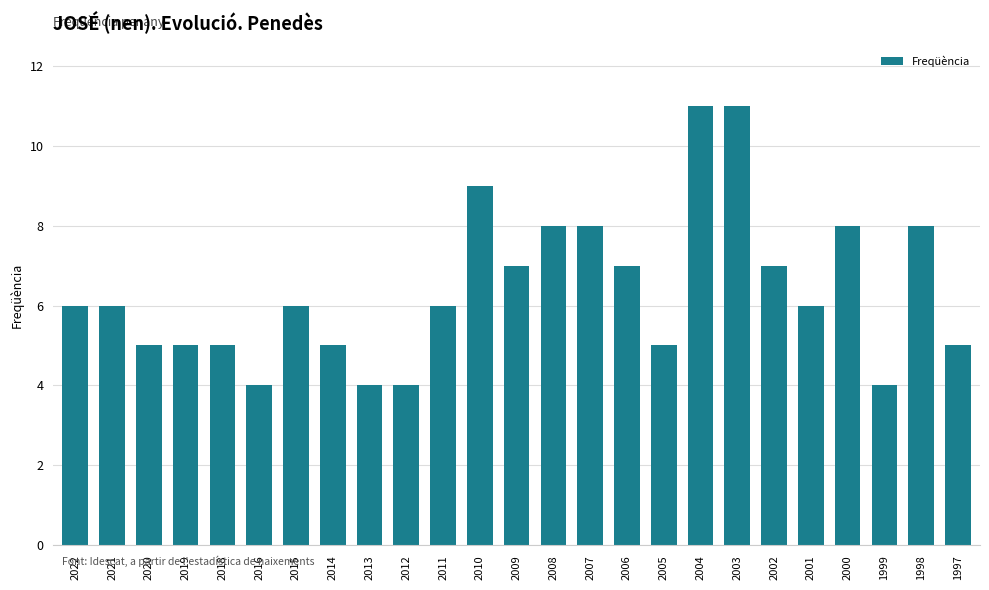

What is the difference between the maximum and second lowest values?

7